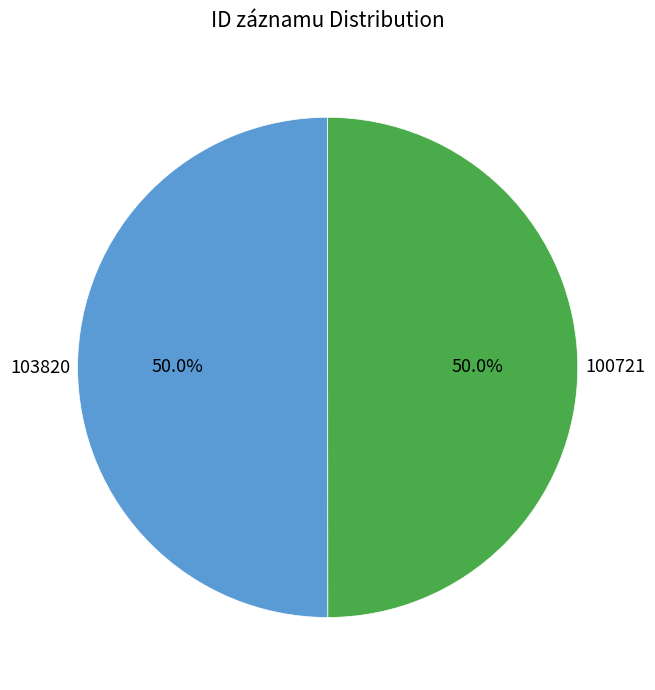

What percentage is the 103820 slice, to the nearest percent?

50%